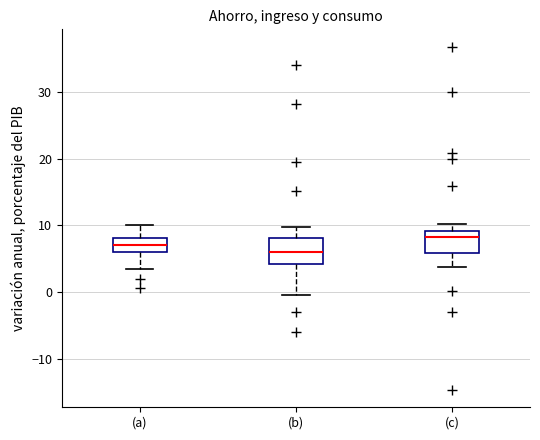

Where does the lower whisker of the box for (b) end on the y-axis? The values are not printed on the chart, so give them approximately, as read against the axis.

0